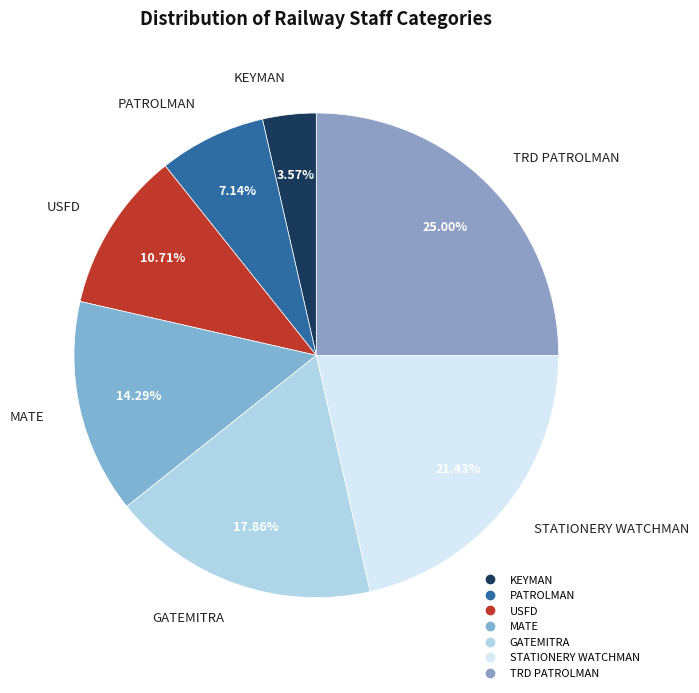

Rank the categories by value from highest to lowest.

TRD PATROLMAN, STATIONERY WATCHMAN, GATEMITRA, MATE, USFD, PATROLMAN, KEYMAN